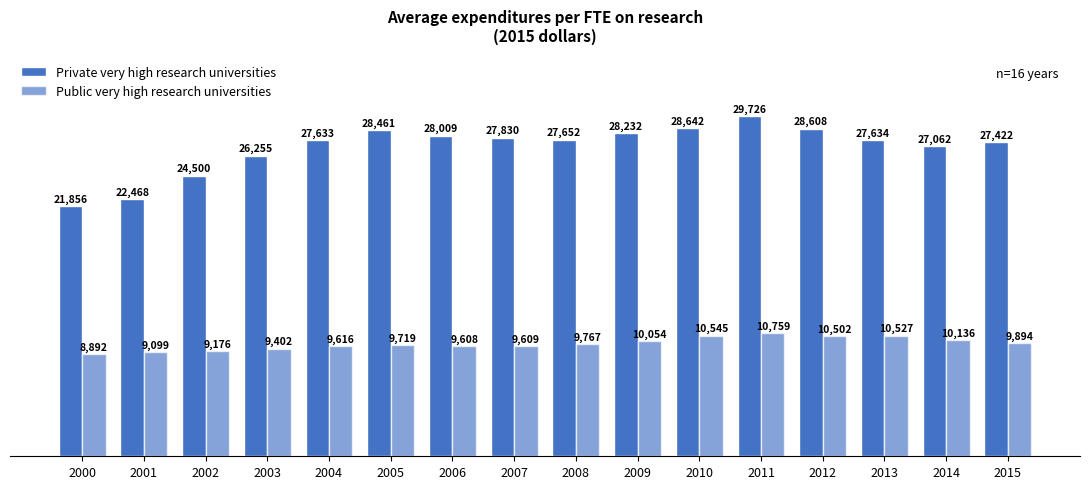

How many bars are there in each group?

2